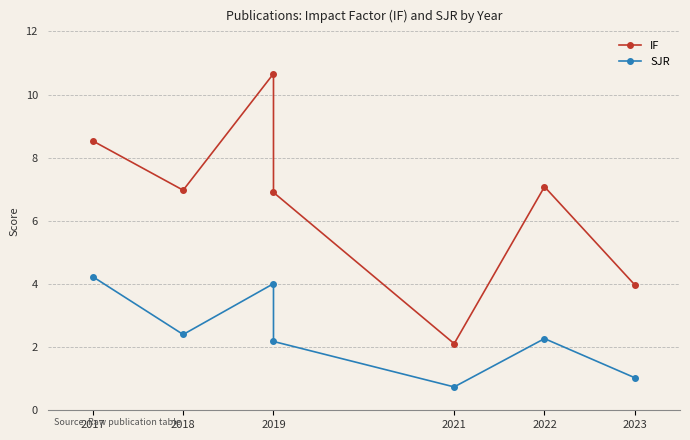

What is the sum of all IF values?

46.2